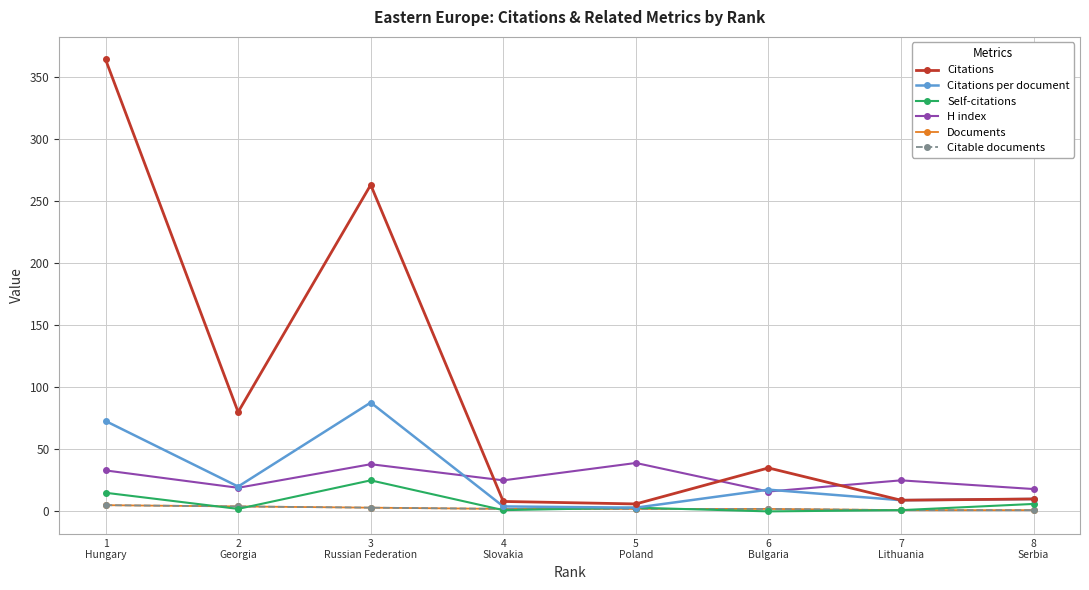

Reading right to left, transcribe all the data shown in this chart.

Citations: 10.0	9.0	35.0	6.0	8.0	263.0	80.0	364.0
Citations per document: 10.0	9.0	17.5	3.0	4.0	87.7	20.0	72.8
Self-citations: 6.0	1.0	0.0	3.0	1.0	25.0	2.0	15.0
H index: 18.0	25.0	16.0	39.0	25.0	38.0	19.0	33.0
Documents: 1.0	1.0	2.0	2.0	2.0	3.0	4.0	5.0
Citable documents: 1.0	1.0	2.0	2.0	2.0	3.0	4.0	5.0